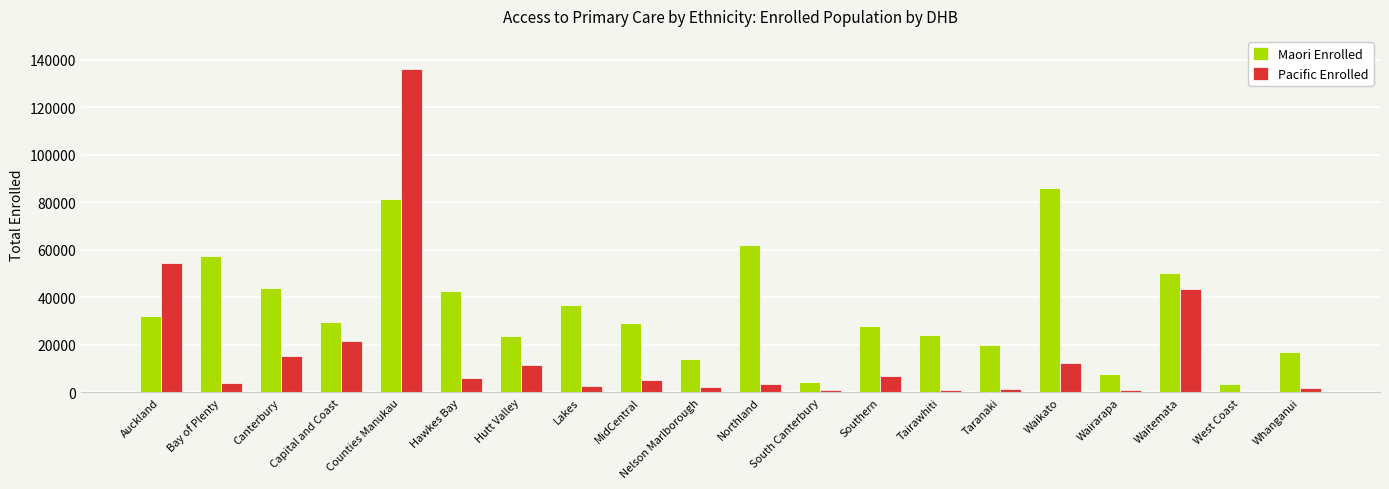

Where is Pacific Enrolled nearest to the value 68157?

Auckland